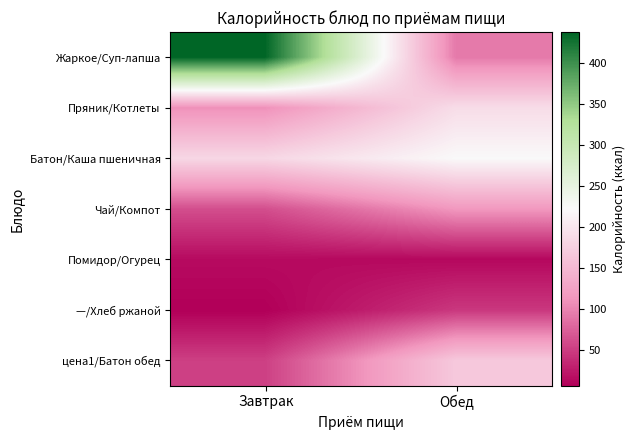

Which category has the highest value across all series?

Завтрак